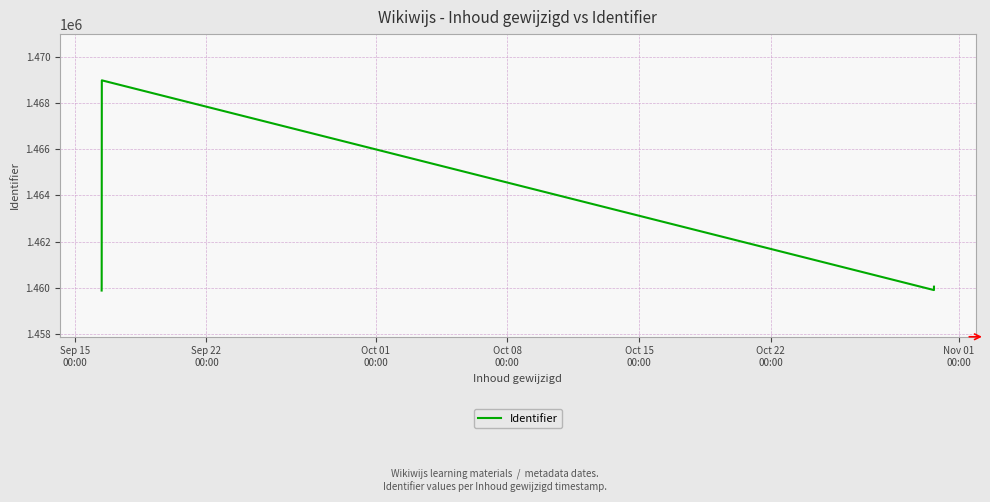

True or false: the data has more than 0 interior local peaks.

True